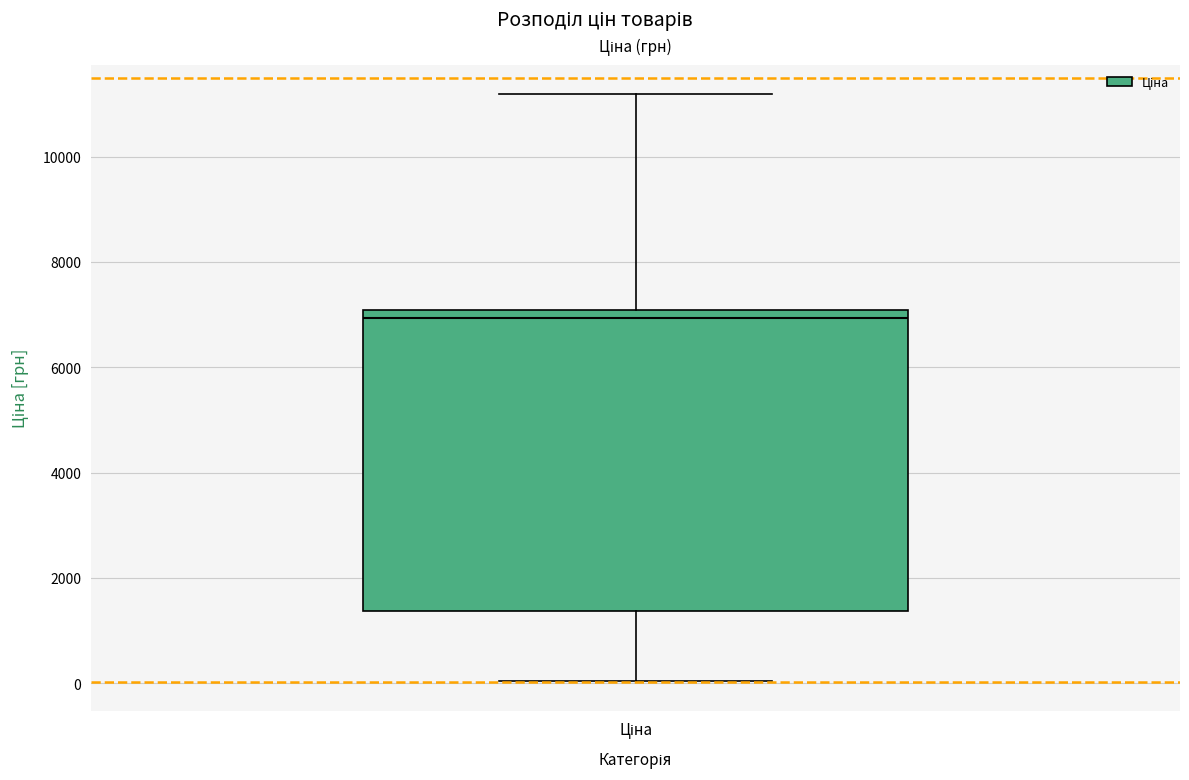

Transcribe this box plot: give where the median line is, the range the box spans, and where the two whiskers end, as read against the y-axis. The values are not printed on the chart, so give them approximately, as read against the axis.

median 7000 (just below the box's upper edge), box 1400 to 7000, whiskers 0 to 11200